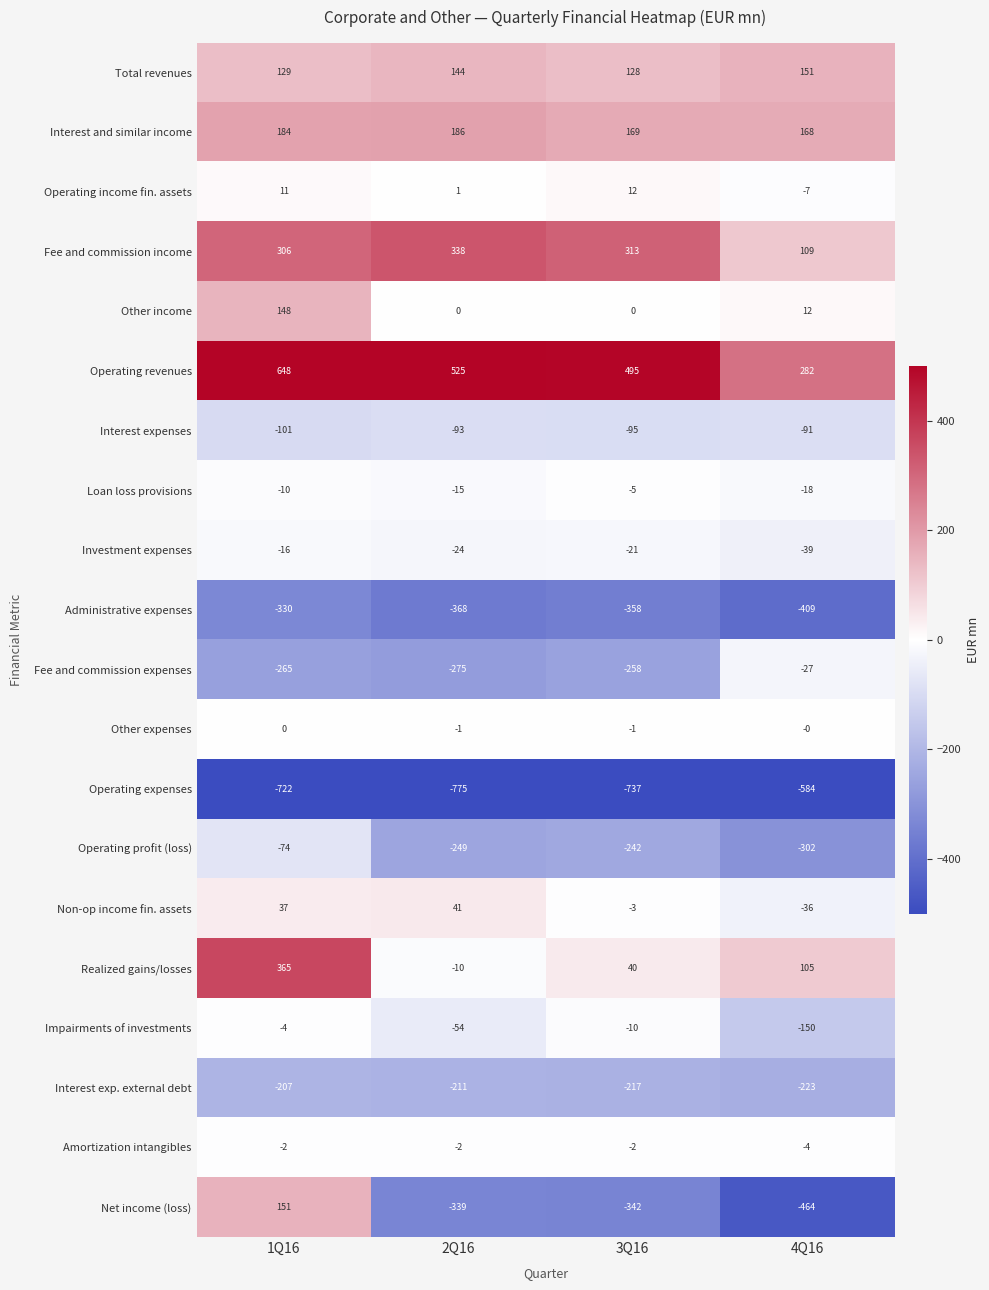

At which label does Fee and commission income reach its peak?

2Q16